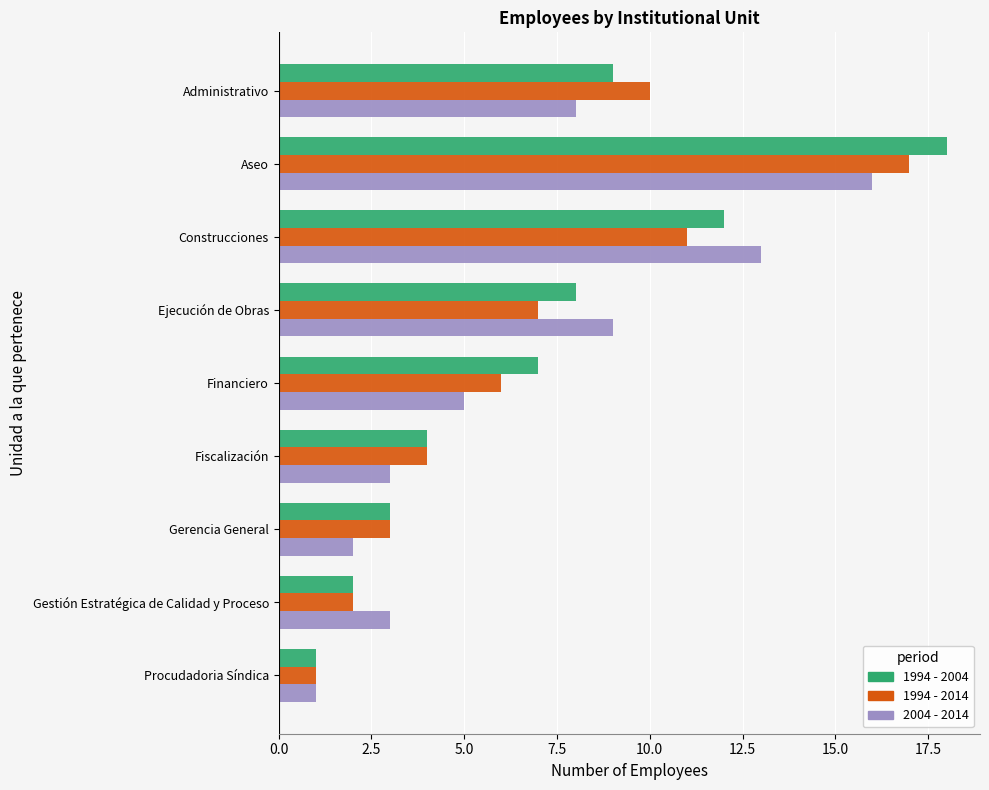

At which category does the chart reach its minimum across all series?

Procudadoria Síndica